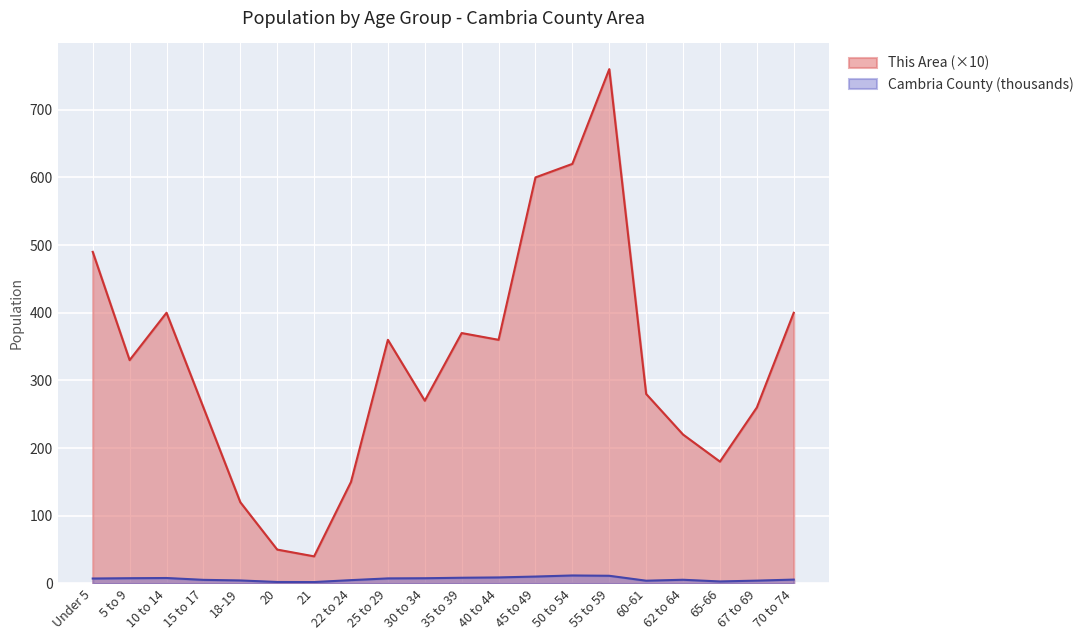

At which category is the sum across all series the highest?

55 to 59